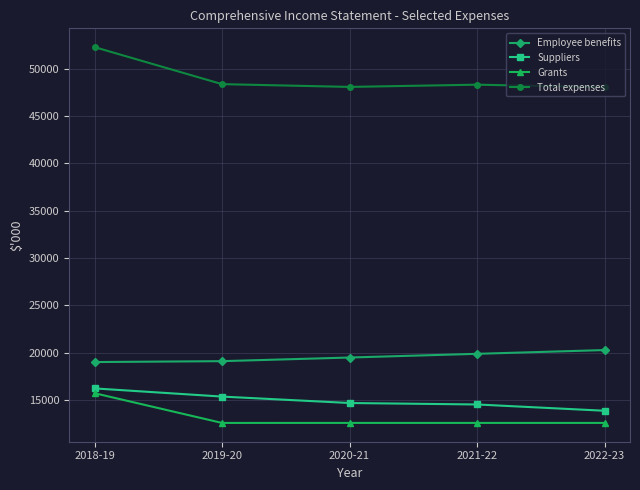

What position from the right is 2020-21?

3